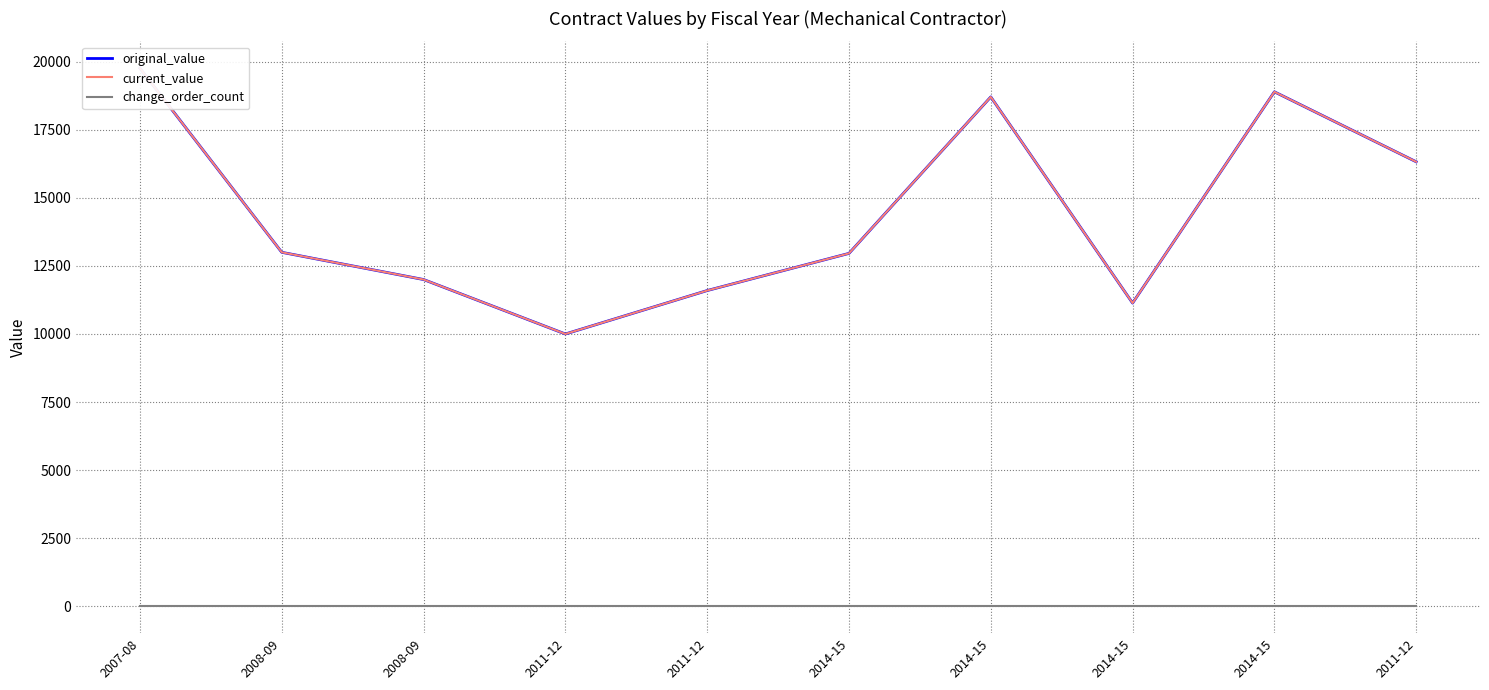

The value of original_value at 2011-12 is 11595.5. True or false?

True